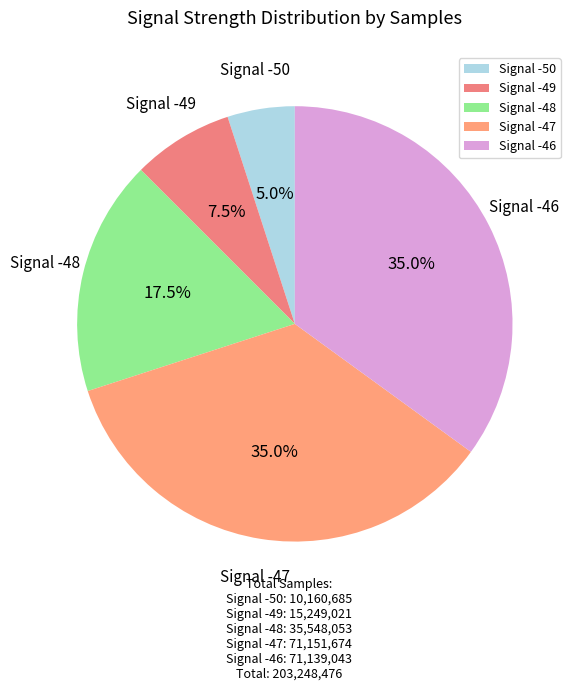

Is there a majority slice in this chart?

No